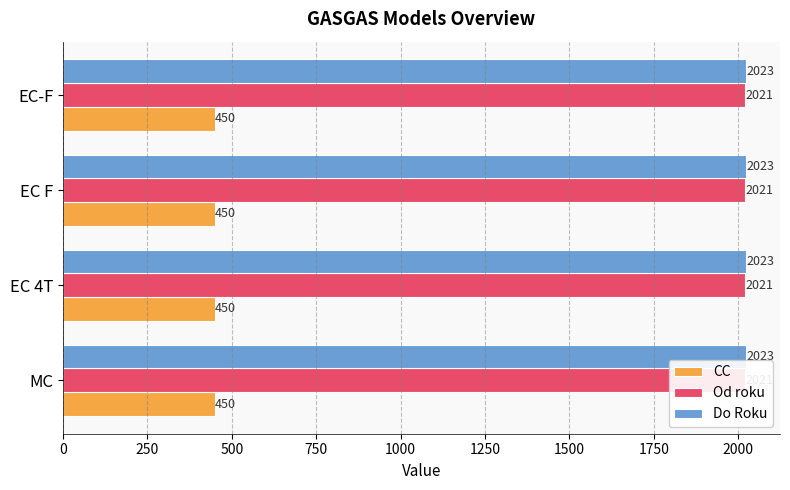

At how many categories does at least one series exceed 1793?

4